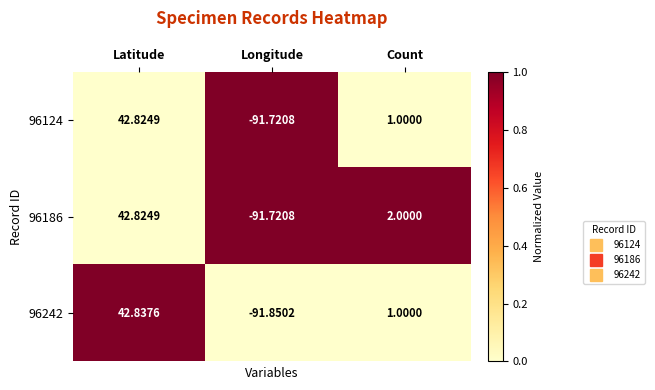

At which category is the sum across all series the highest?

Latitude